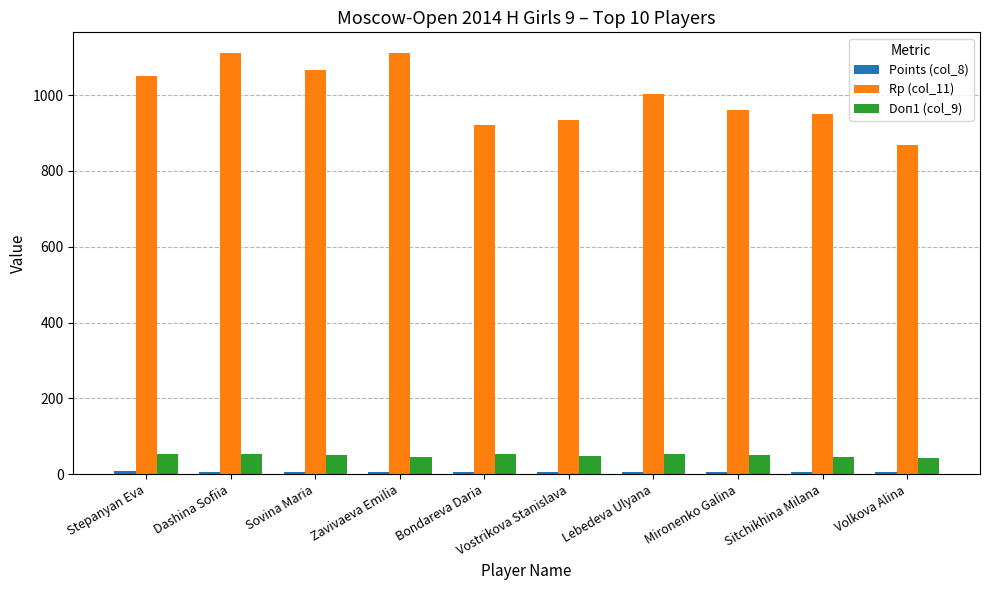

How many data points in Rp (col_11) are less than 1004?

5